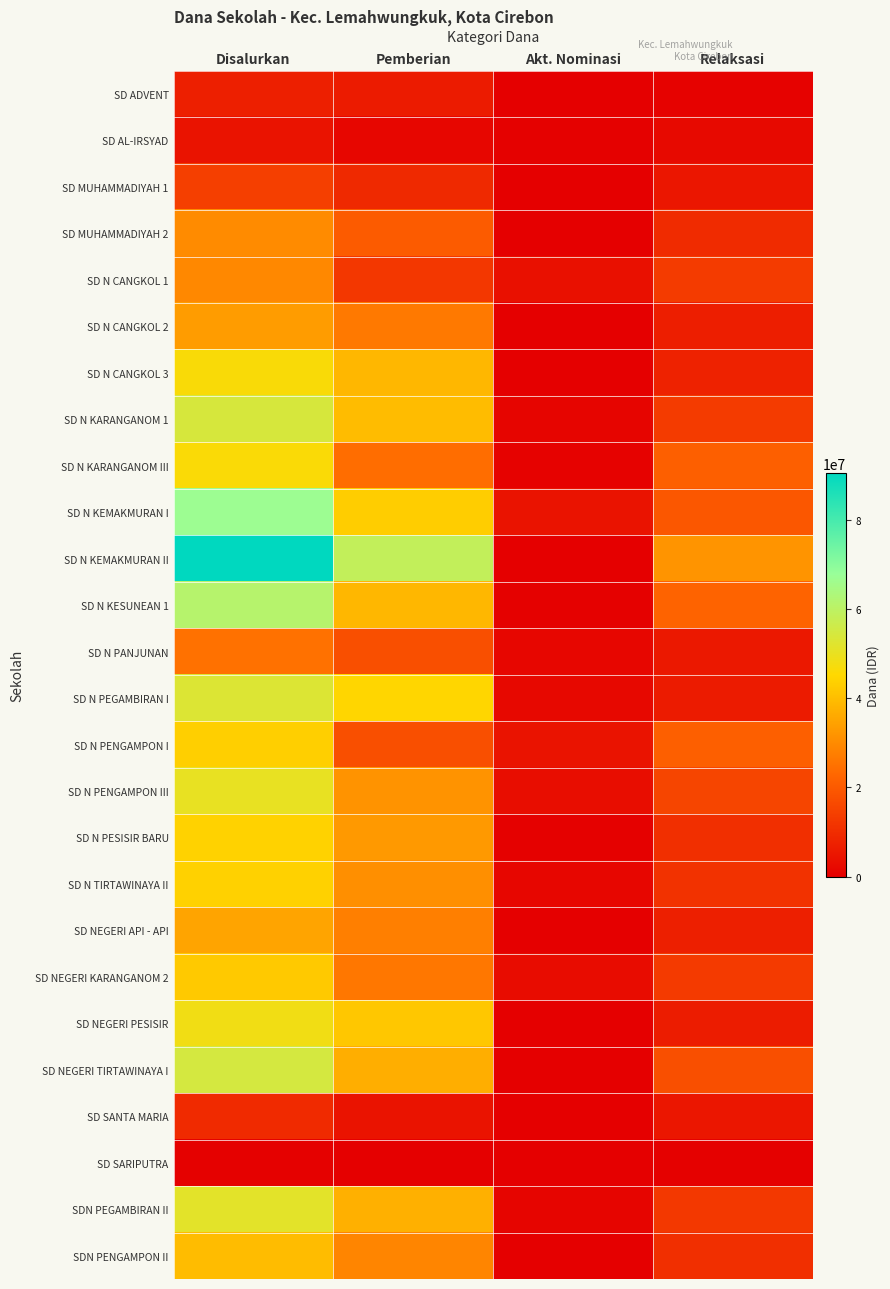

Reading left to right, what are all the values shown in this chart?

SD ADVENT: Disalurkan=6975000	Pemberian=6300000	Akt. Nominasi=0	Relaksasi=675000
SD AL-IRSYAD: Disalurkan=4275000	Pemberian=1575000	Akt. Nominasi=450000	Relaksasi=2250000
SD MUHAMMADIYAH 1: Disalurkan=14175000	Pemberian=9225000	Akt. Nominasi=0	Relaksasi=4950000
SD MUHAMMADIYAH 2: Disalurkan=30150000	Pemberian=20475000	Akt. Nominasi=0	Relaksasi=9675000
SD N CANGKOL 1: Disalurkan=29475000	Pemberian=12375000	Akt. Nominasi=3825000	Relaksasi=13275000
SD N CANGKOL 2: Disalurkan=33300000	Pemberian=26325000	Akt. Nominasi=225000	Relaksasi=6750000
SD N CANGKOL 3: Disalurkan=46350000	Pemberian=38700000	Akt. Nominasi=0	Relaksasi=7650000
SD N KARANGANOM 1: Disalurkan=54225000	Pemberian=39600000	Akt. Nominasi=1350000	Relaksasi=13275000
SD N KARANGANOM III: Disalurkan=46125000	Pemberian=24075000	Akt. Nominasi=675000	Relaksasi=21375000
SD N KEMAKMURAN I: Disalurkan=66825000	Pemberian=42975000	Akt. Nominasi=4500000	Relaksasi=19350000
SD N KEMAKMURAN II: Disalurkan=90450000	Pemberian=58500000	Akt. Nominasi=225000	Relaksasi=31725000
SD N KESUNEAN 1: Disalurkan=61200000	Pemberian=38700000	Akt. Nominasi=450000	Relaksasi=22050000
SD N PANJUNAN: Disalurkan=24975000	Pemberian=17775000	Akt. Nominasi=1575000	Relaksasi=5625000
SD N PEGAMBIRAN I: Disalurkan=52875000	Pemberian=44775000	Akt. Nominasi=2025000	Relaksasi=6075000
SD N PENGAMPON I: Disalurkan=43425000	Pemberian=17550000	Akt. Nominasi=4500000	Relaksasi=21375000
SD N PENGAMPON III: Disalurkan=50175000	Pemberian=31500000	Akt. Nominasi=3150000	Relaksasi=15525000
SD N PESISIR BARU: Disalurkan=43875000	Pemberian=32850000	Akt. Nominasi=450000	Relaksasi=10575000
SD N TIRTAWINAYA II: Disalurkan=43650000	Pemberian=30825000	Akt. Nominasi=1575000	Relaksasi=11250000
SD NEGERI API - API: Disalurkan=34875000	Pemberian=27675000	Akt. Nominasi=0	Relaksasi=7200000
SD NEGERI KARANGANOM 2: Disalurkan=42075000	Pemberian=26100000	Akt. Nominasi=2925000	Relaksasi=13050000
SD NEGERI PESISIR: Disalurkan=48375000	Pemberian=41850000	Akt. Nominasi=0	Relaksasi=6525000
SD NEGERI TIRTAWINAYA I: Disalurkan=54675000	Pemberian=36900000	Akt. Nominasi=0	Relaksasi=17775000
SD SANTA MARIA: Disalurkan=9450000	Pemberian=4500000	Akt. Nominasi=0	Relaksasi=4950000
SD SARIPUTRA: Disalurkan=450000	Pemberian=0	Akt. Nominasi=0	Relaksasi=450000
SDN PEGAMBIRAN II: Disalurkan=51300000	Pemberian=37350000	Akt. Nominasi=1350000	Relaksasi=12600000
SDN PENGAMPON II: Disalurkan=39600000	Pemberian=28800000	Akt. Nominasi=225000	Relaksasi=10575000